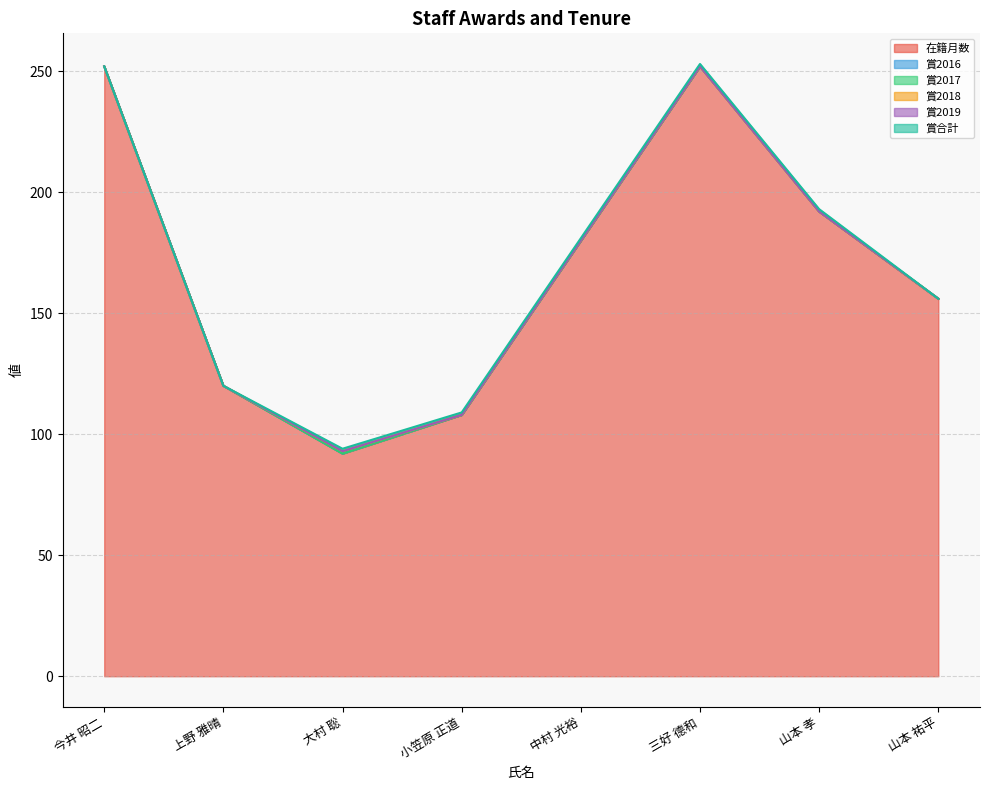

What position from the left is 上野 雅晴?

2